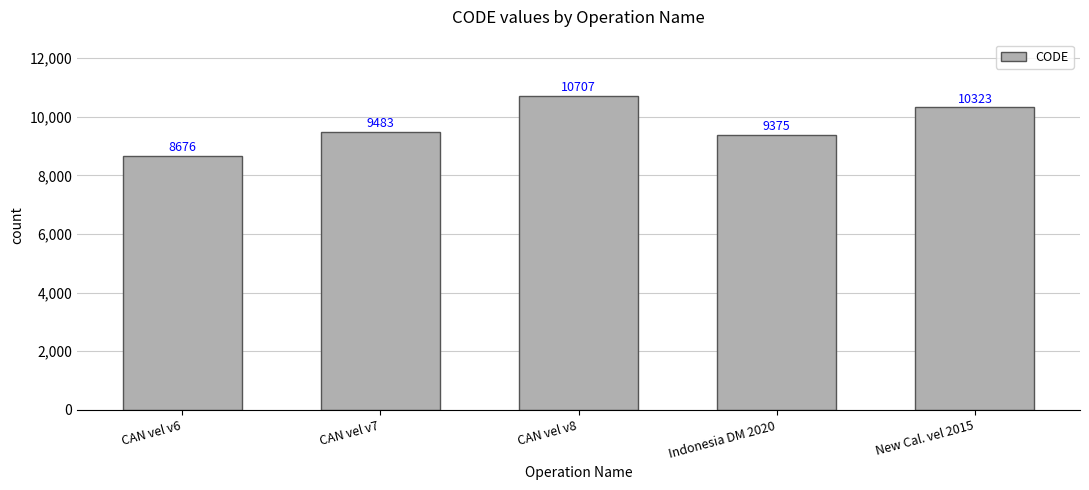

Reading left to right, extract all data points from this chart.

8676	9483	10707	9375	10323